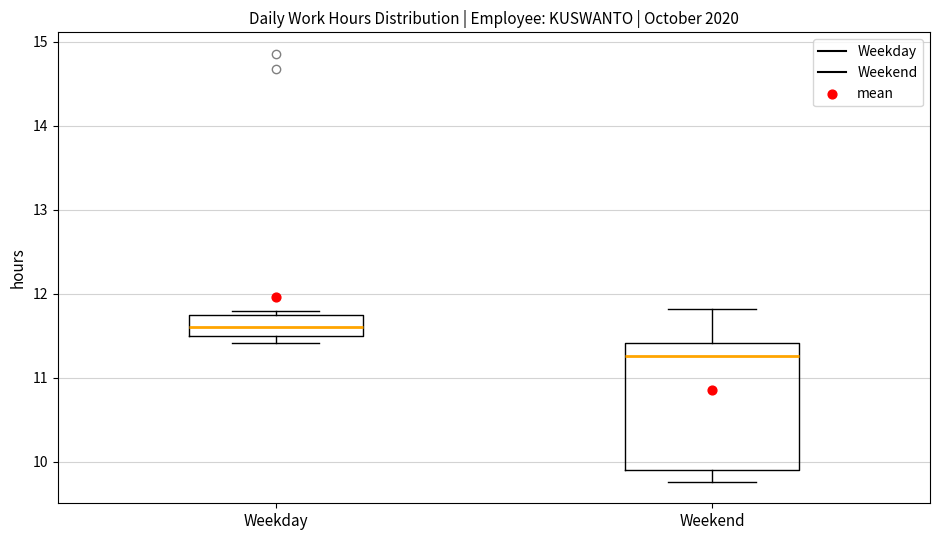

Reading left to right, read every box against the y-axis: the position of its median line, the range the box covers, and the ends of its whiskers. The values are not printed on the chart, so give them approximately, as read against the axis.

Weekday: median 11.6, box 11.5 to 11.8, whiskers 11.4 to 11.8 (just above the box's upper edge)
Weekend: median 11.3, box 9.9 to 11.4, whiskers 9.8 to 11.8